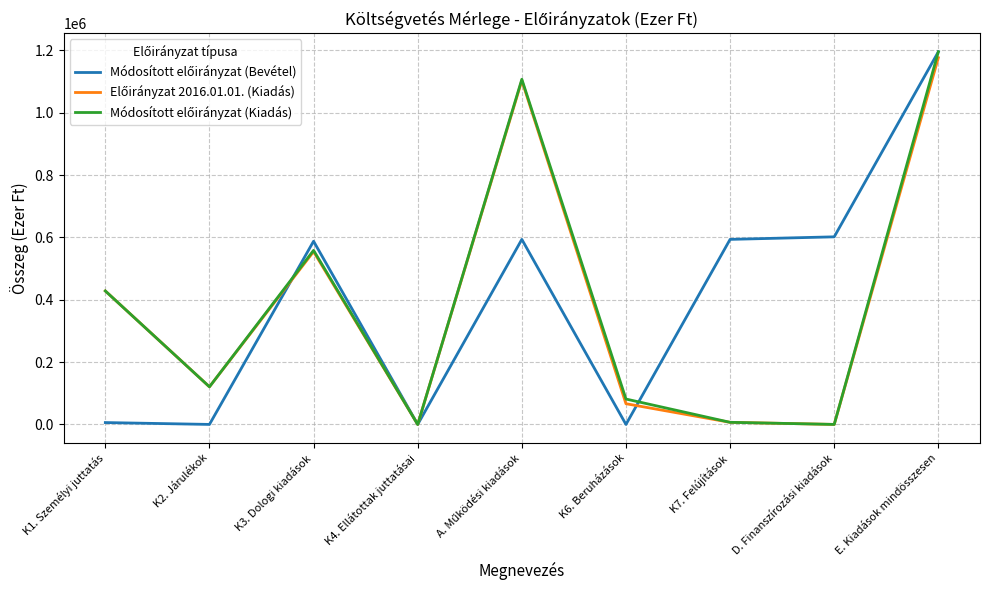

At which category is the sum across all series the highest?

E. Kiadások mindösszesen